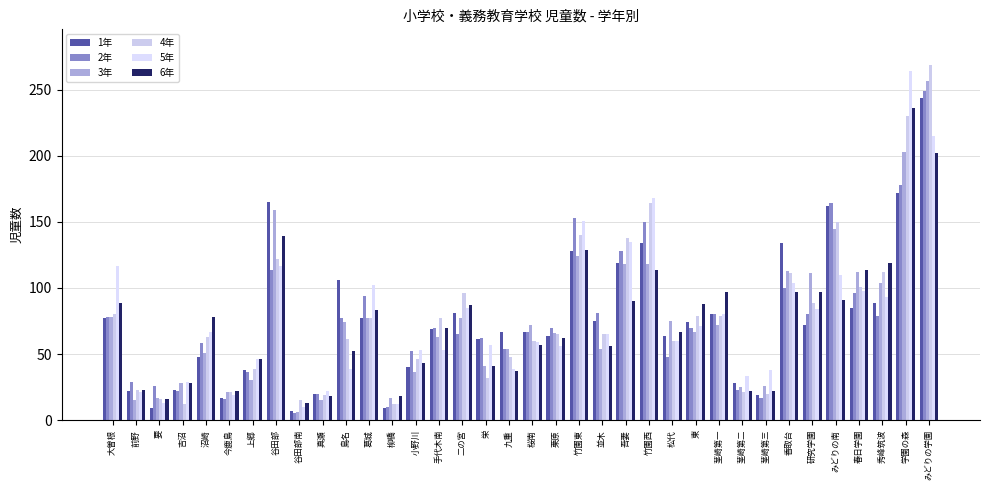

Is the value of 2年 at 春日学園 greater than the value of 5年 at 茎崎第一?

Yes